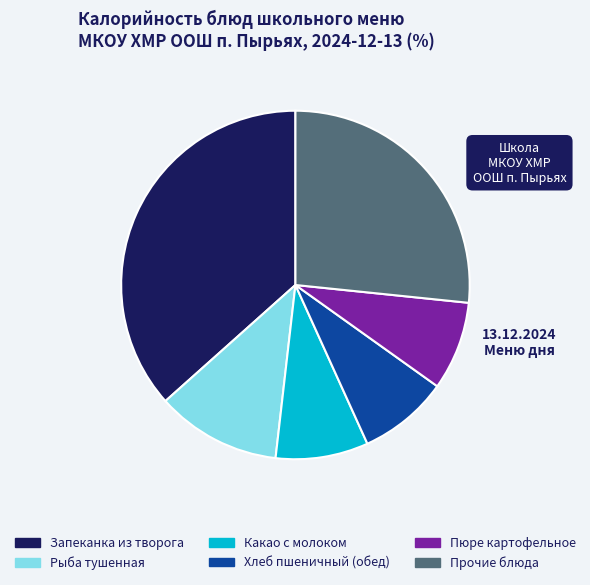

Which category has the biggest portion of the pie?

Запеканка из творога